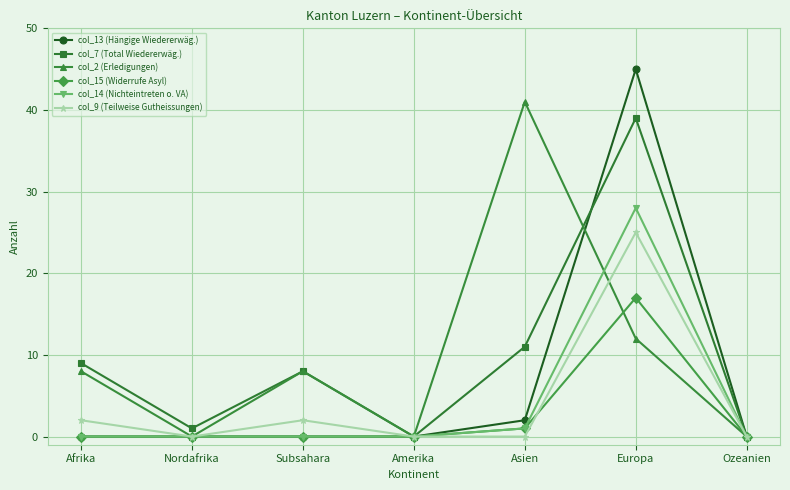

At which label does col_9 (Teilweise Gutheissungen) reach its peak?

Europa